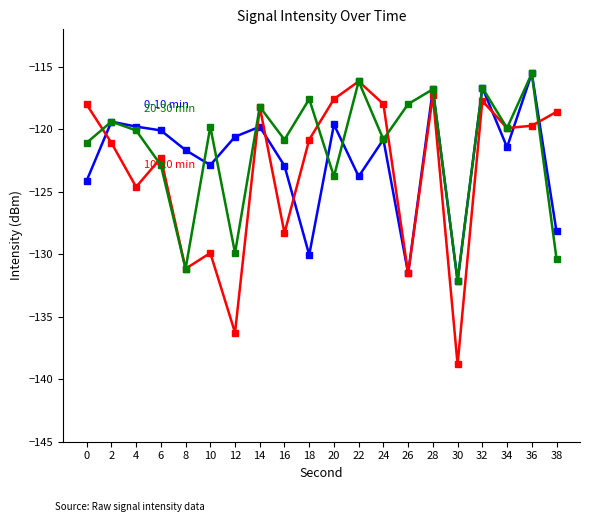

What is the smallest value displayed?

-138.8